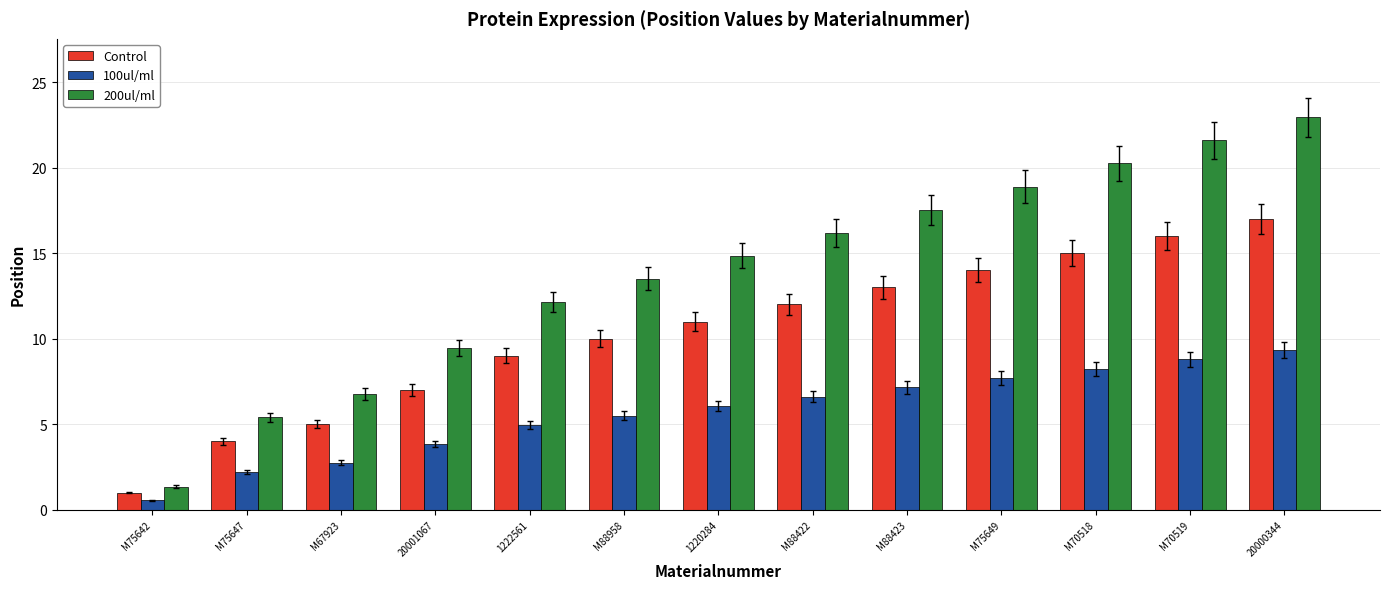

Is the value of 200ul/ml at M75647 greater than the value of Control at 20001067?

No